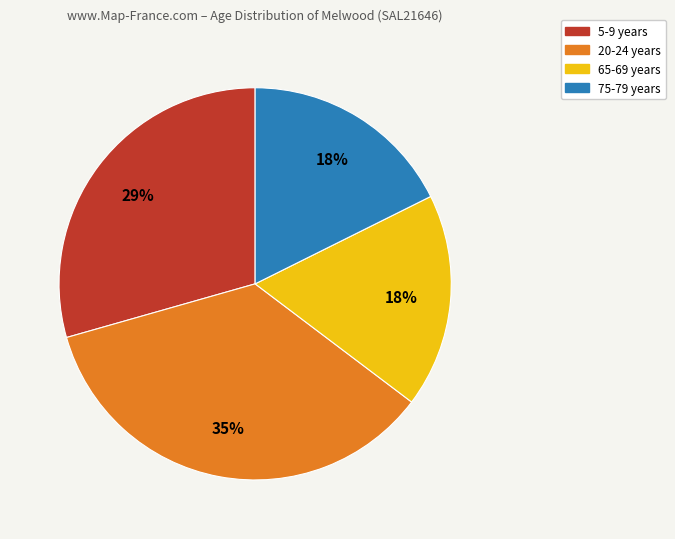

What percentage is the 65-69 years slice, to the nearest percent?

18%